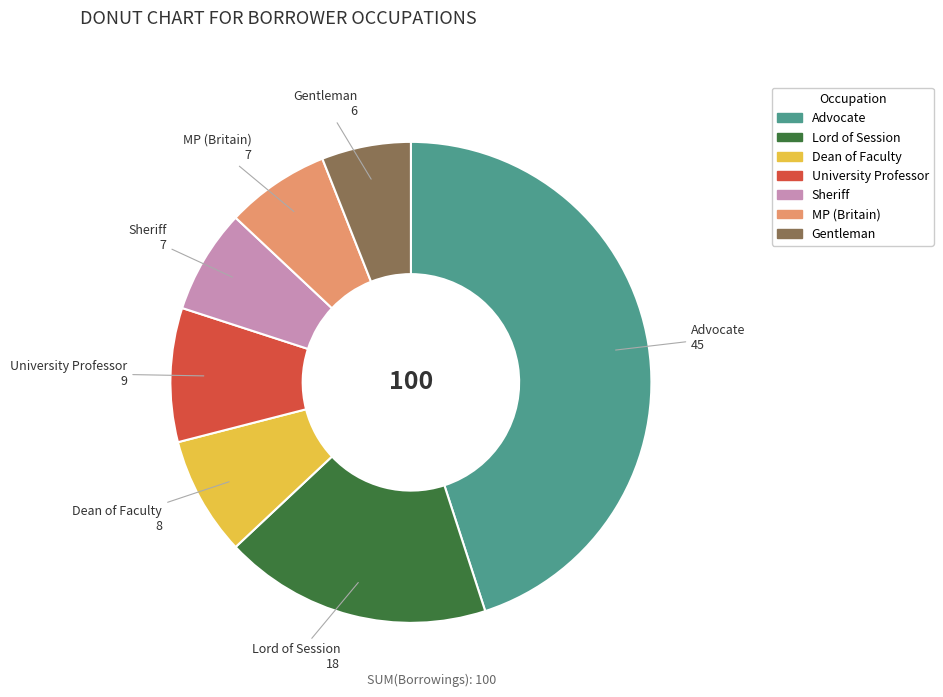

Is there any slice that represents more than half of the pie?

No